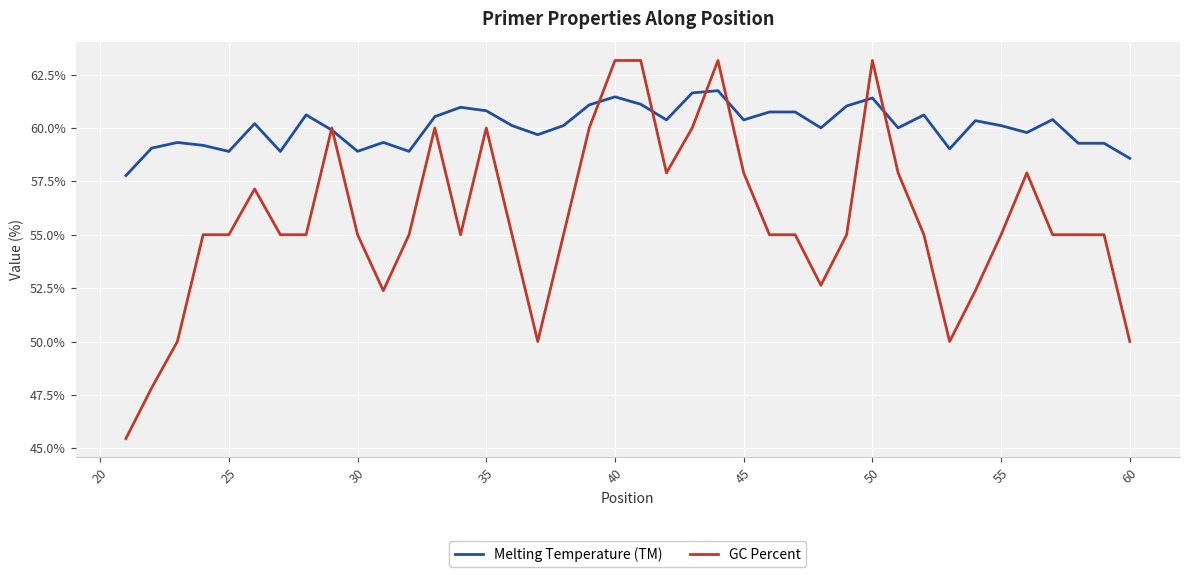

Does the chart have visible grid lines?

Yes